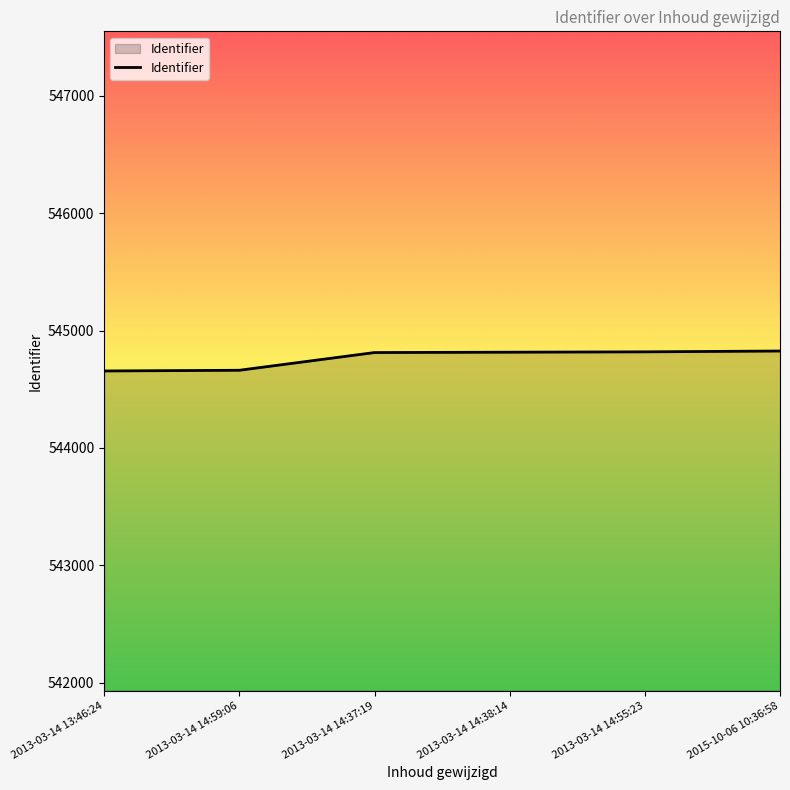

What is the minimum value shown in the chart?

544656